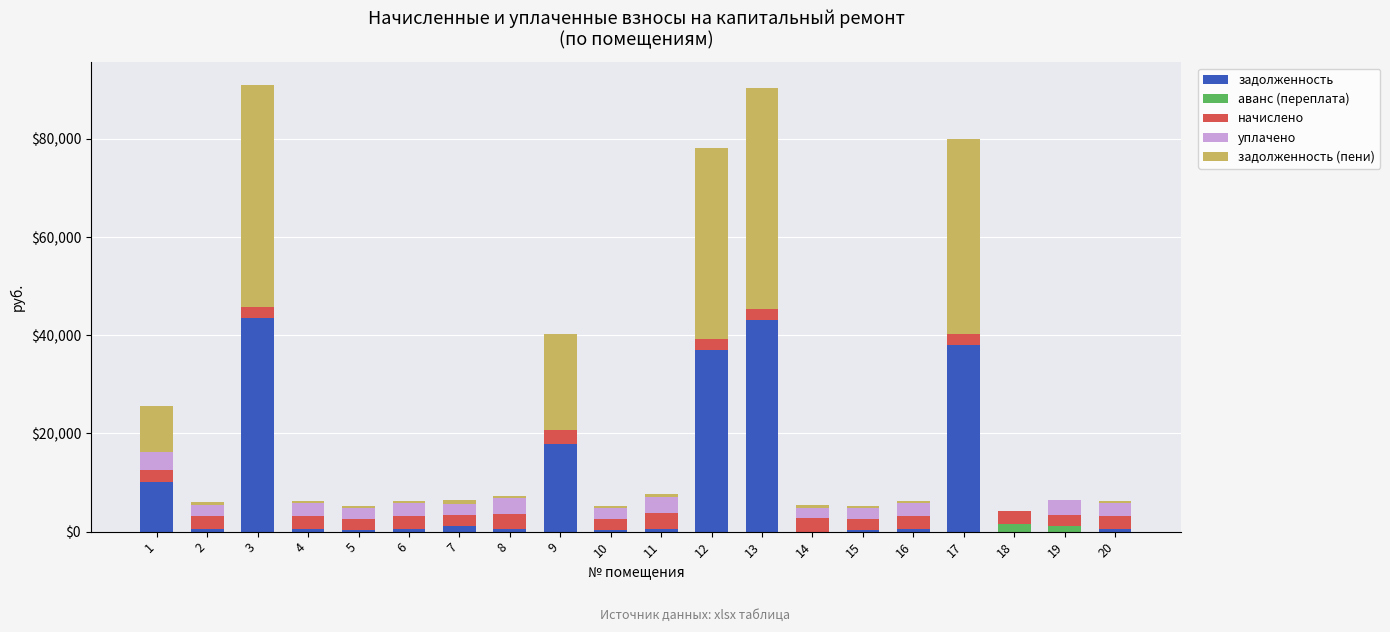

What is the difference between the maximum and minimum values in the начислено series?

1078.0